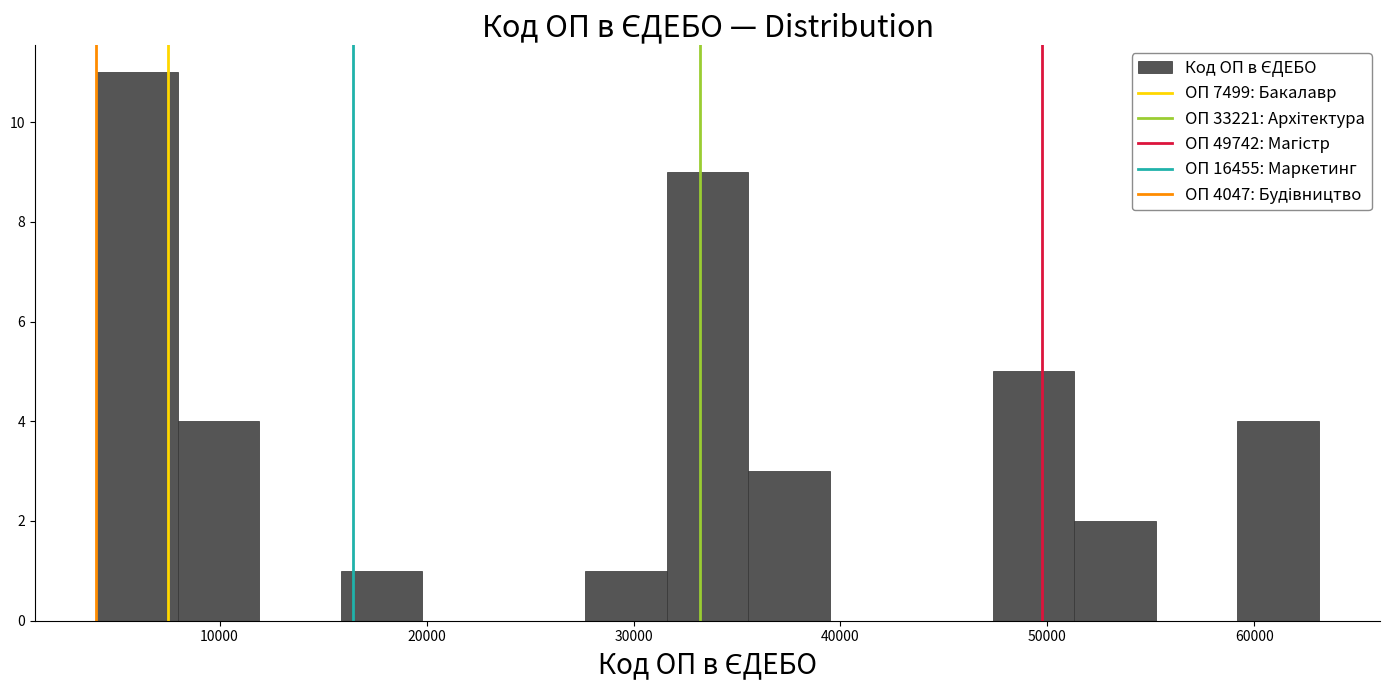

Read against the x-axis, roughly where is the centre of the tallest bar?

6000